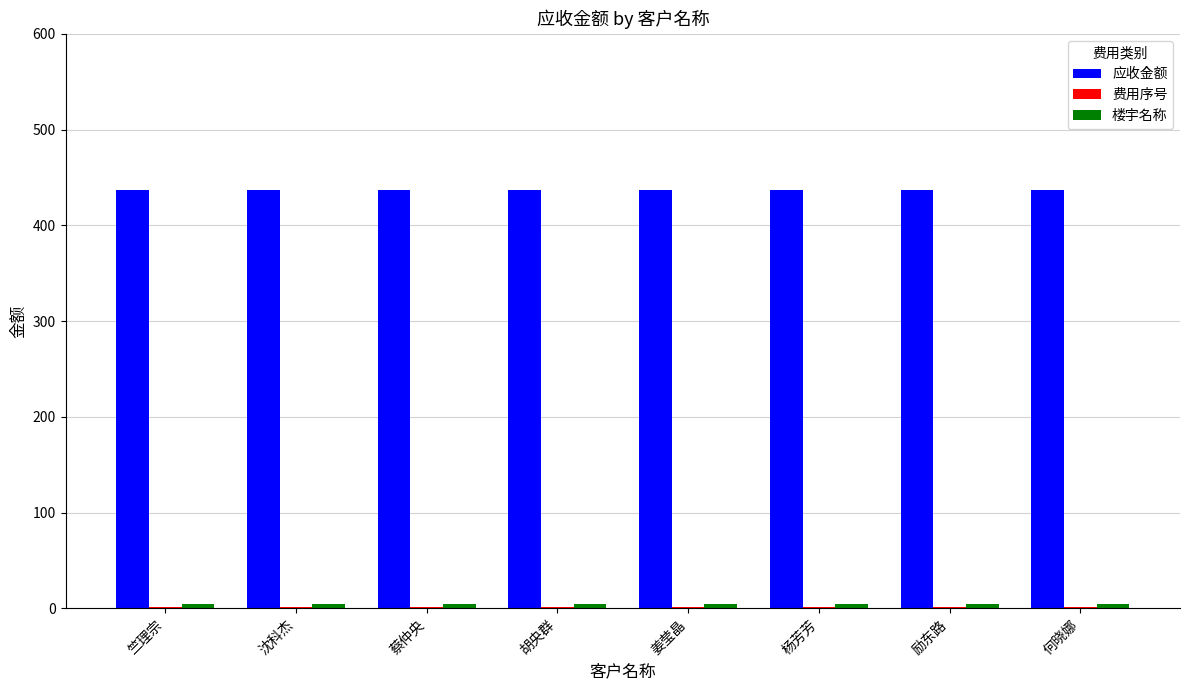

The value of 应收金额 at 胡央群 is 776.6. True or false?

False